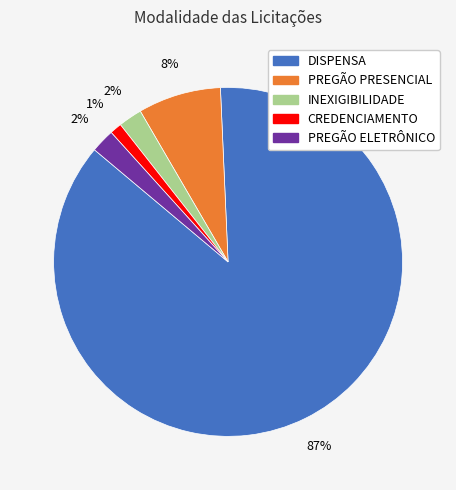

To the nearest percent, what is the difference between the largest and smallest slice percentages?

86%